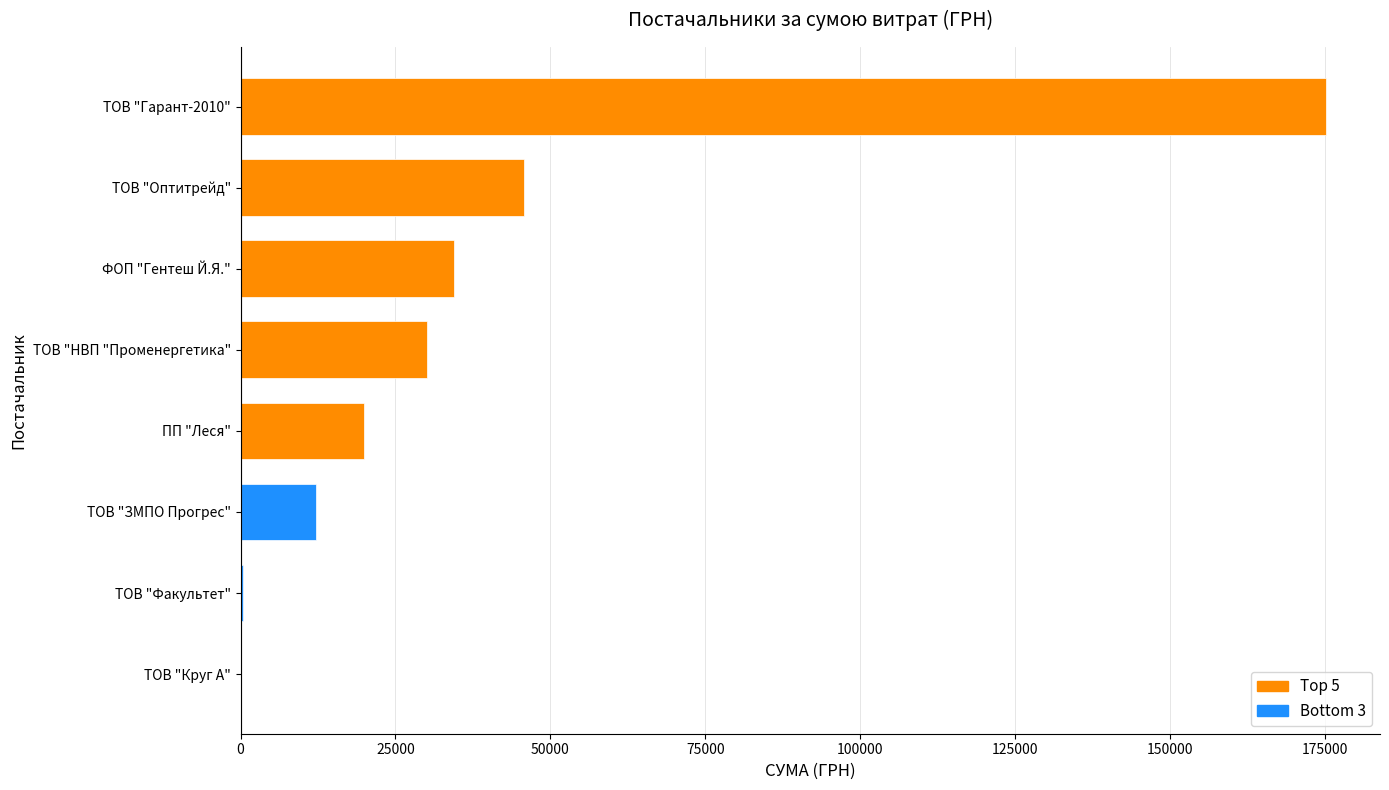

What is the approximate value at ТОВ "Гарант-2010"?

175082.7